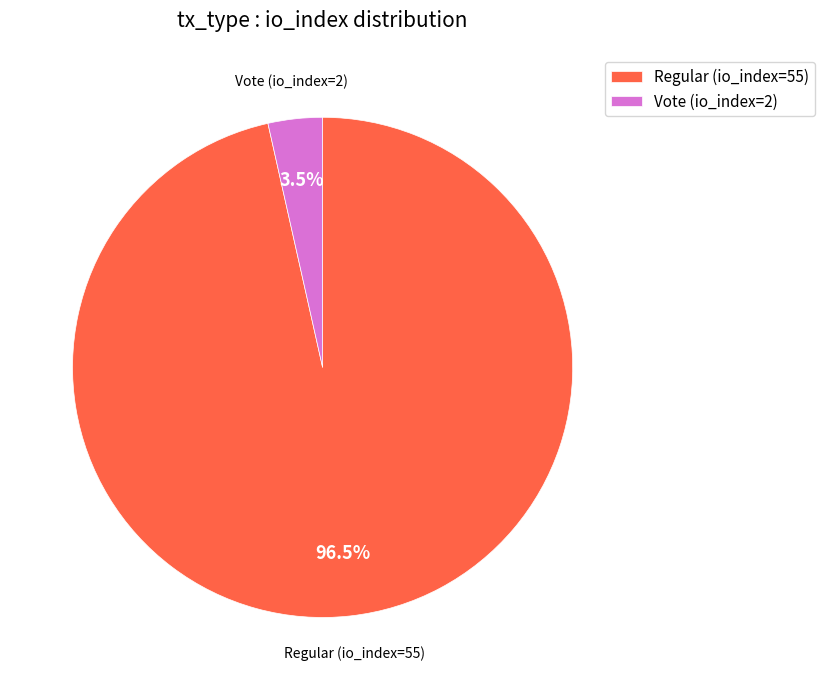

Rank the categories by value from lowest to highest.

Vote (io_index=2), Regular (io_index=55)